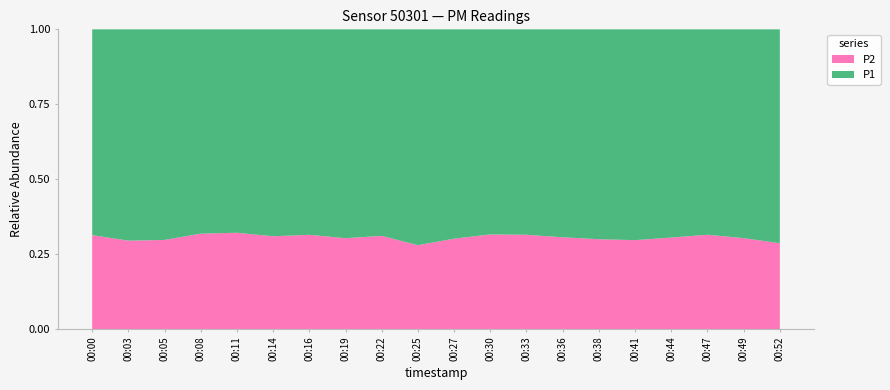

Reading right to left, transcribe all the data shown in this chart.

P1: 00:52=41.9	00:49=42.6	00:47=35.2	00:44=34.7	00:41=41.4	00:38=40.8	00:36=42.3	00:33=37.0	00:30=30.0	00:27=33.4	00:25=36.8	00:22=32.8	00:19=37.2	00:16=32.2	00:14=32.7	00:11=30.3	00:08=30.2	00:05=37.7	00:03=41.6	00:00=33.5
P2: 00:52=16.8	00:49=18.6	00:47=16.2	00:44=15.2	00:41=17.4	00:38=17.4	00:36=18.7	00:33=17.0	00:30=13.8	00:27=14.4	00:25=14.3	00:22=14.8	00:19=16.2	00:16=14.8	00:14=14.7	00:11=14.3	00:08=14.1	00:05=15.9	00:03=17.4	00:00=15.3